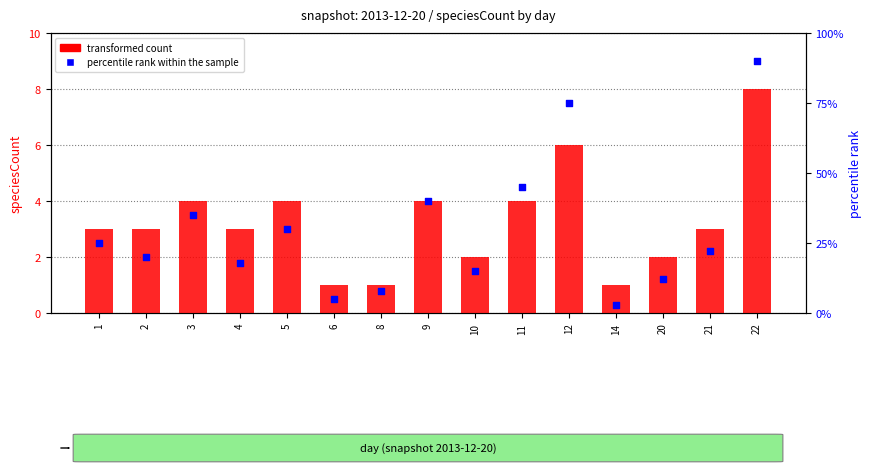

Is the value of transformed count at 9 greater than the value of percentile rank within the sample at 11?

No